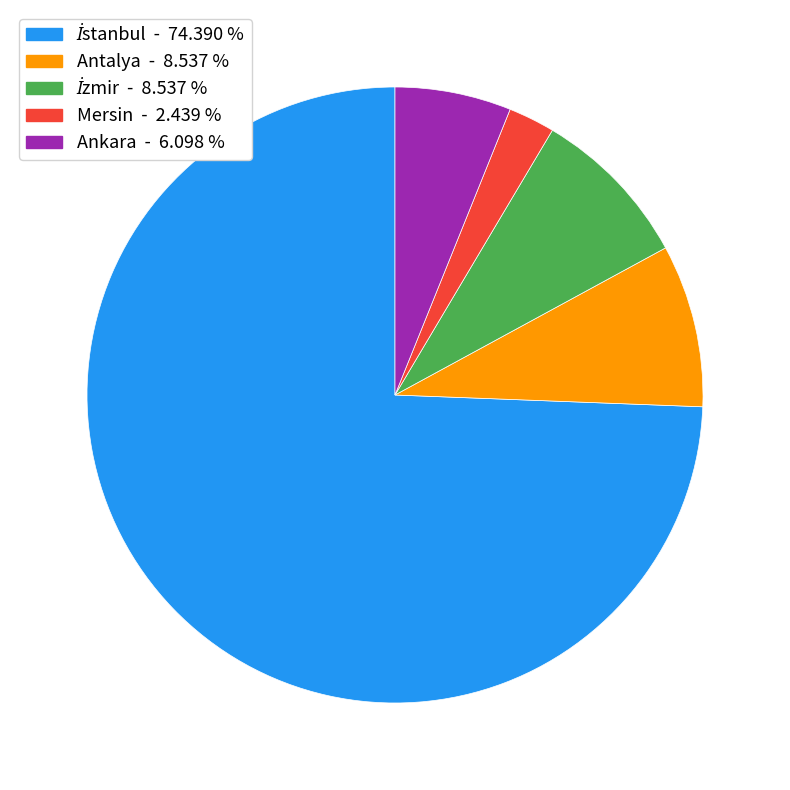

Is there any slice that represents more than half of the pie?

Yes